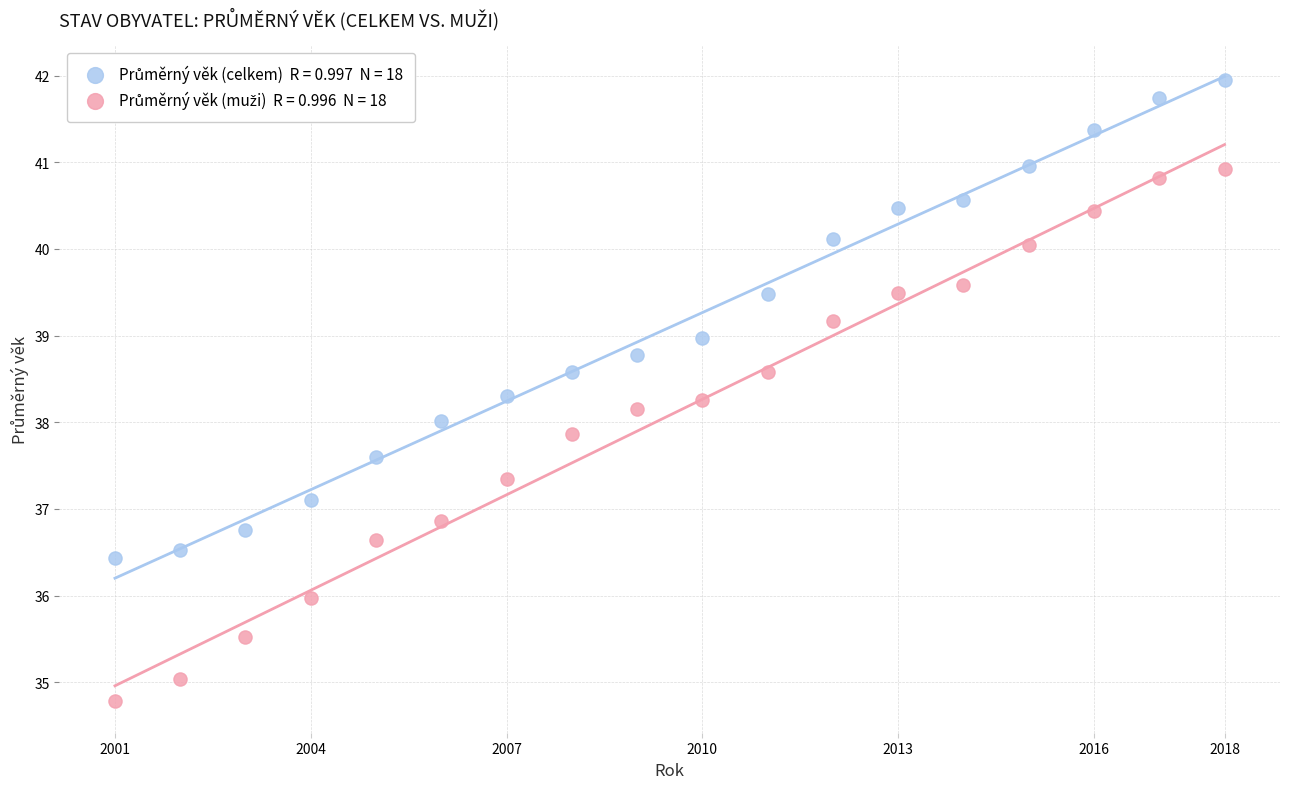

Across all data points, what is the range of X values (max minus min)?

17.0